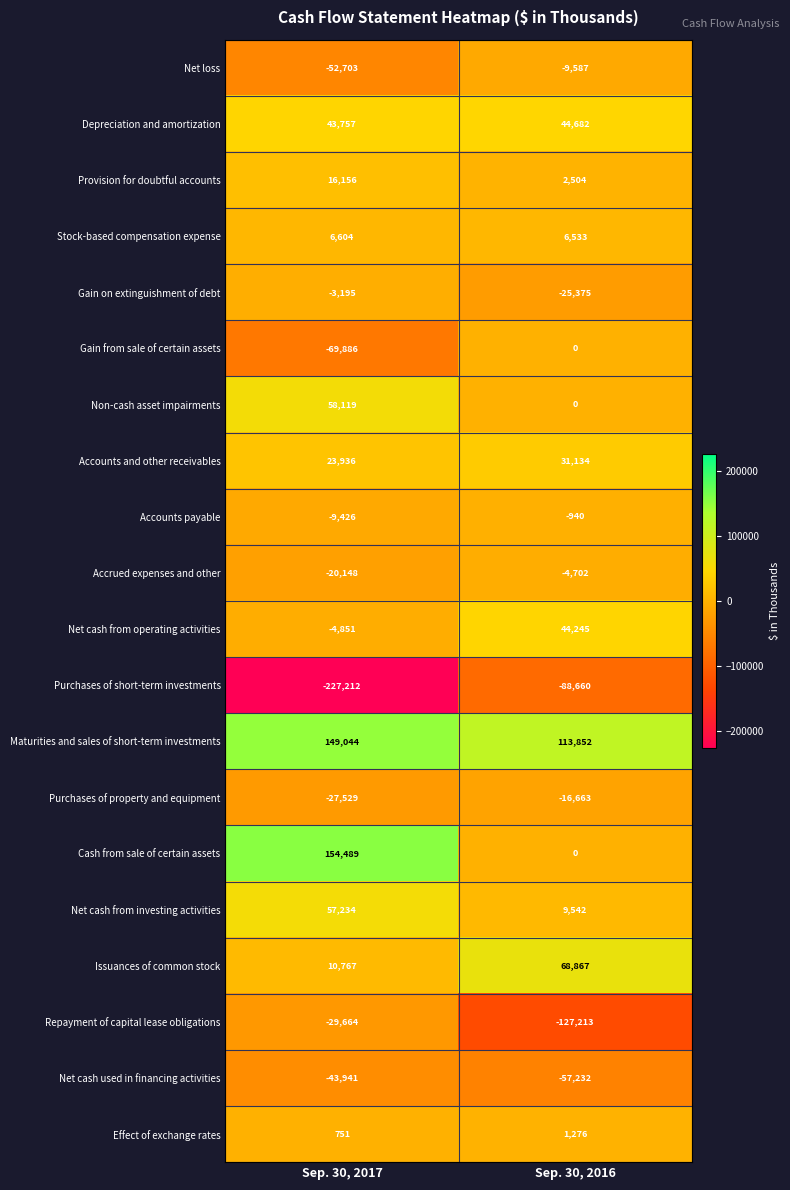

What is the average value of the Maturities and sales of short-term investments series?

131448